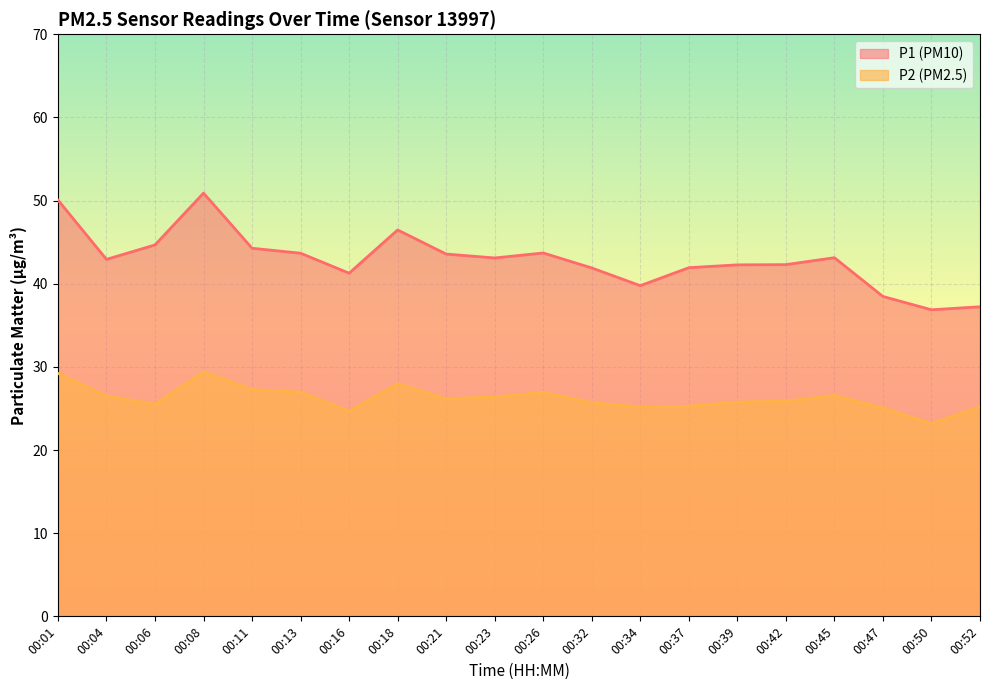

True or false: P2 and P1 intersect in this chart.

False